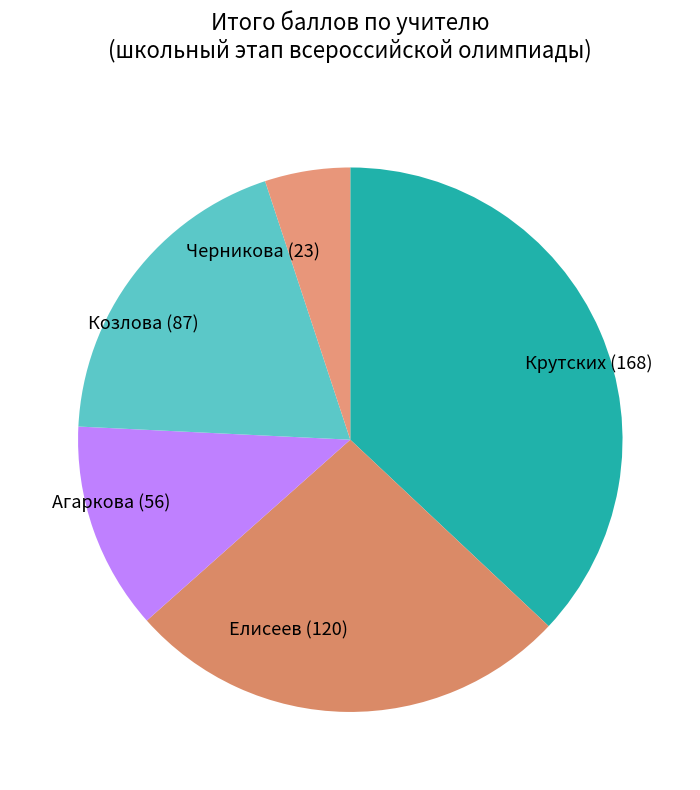

Count the number of slices in the pie.

5